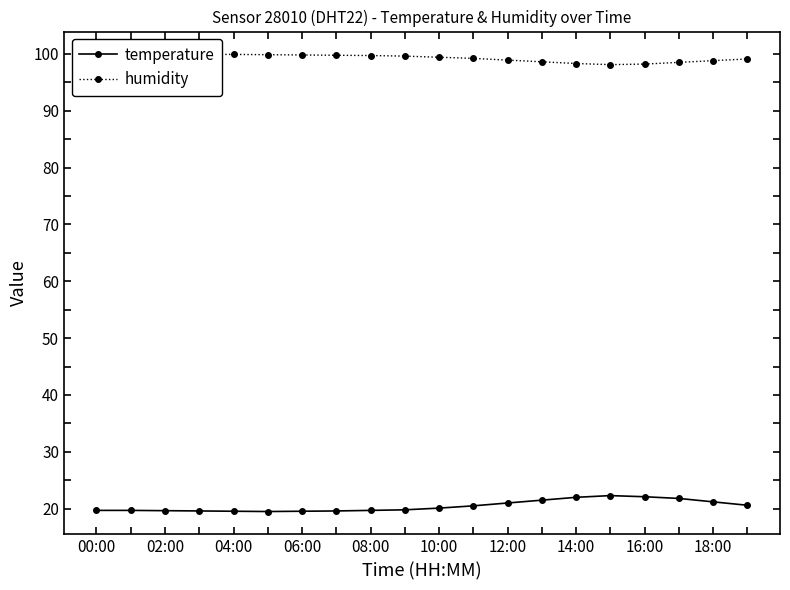

How many series are shown in this chart?

2